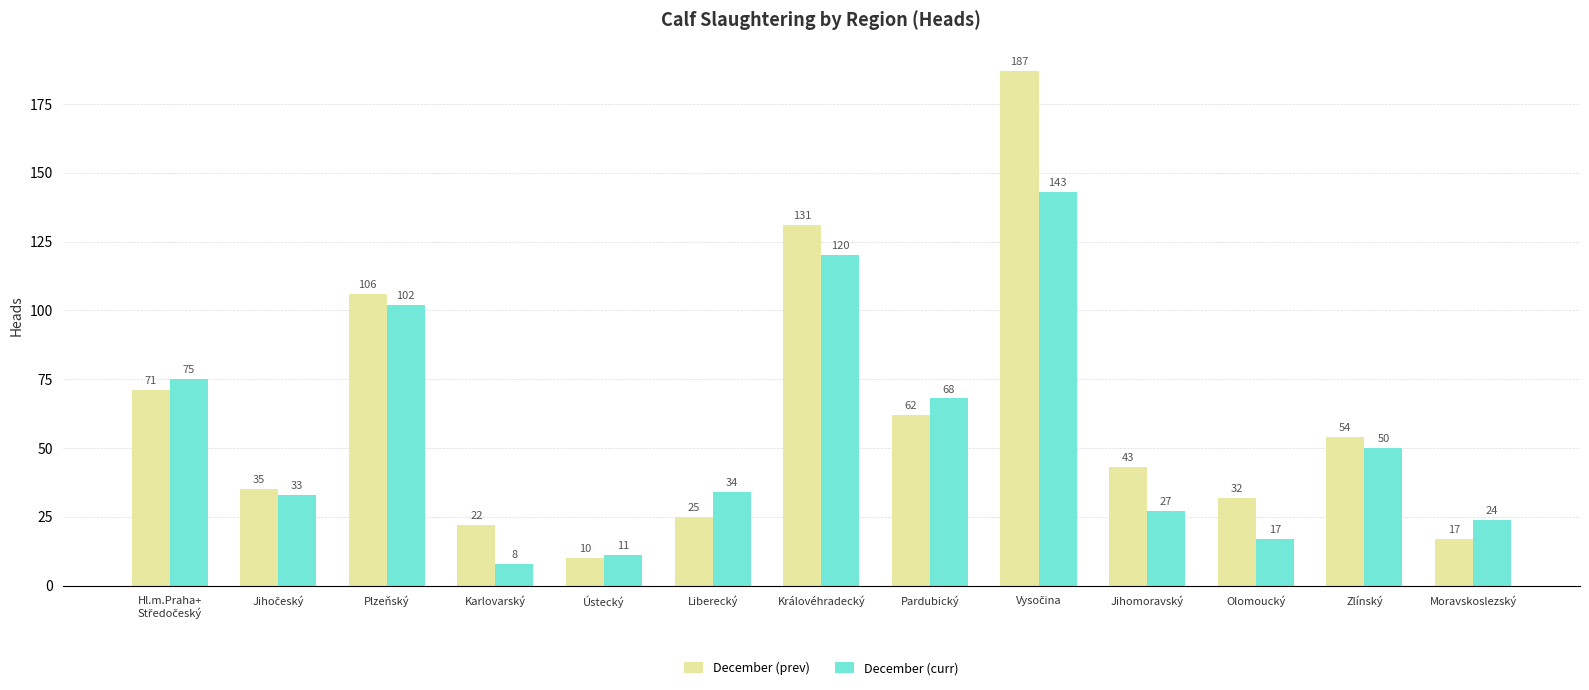

Which category has the lowest value across all series?

Karlovarský